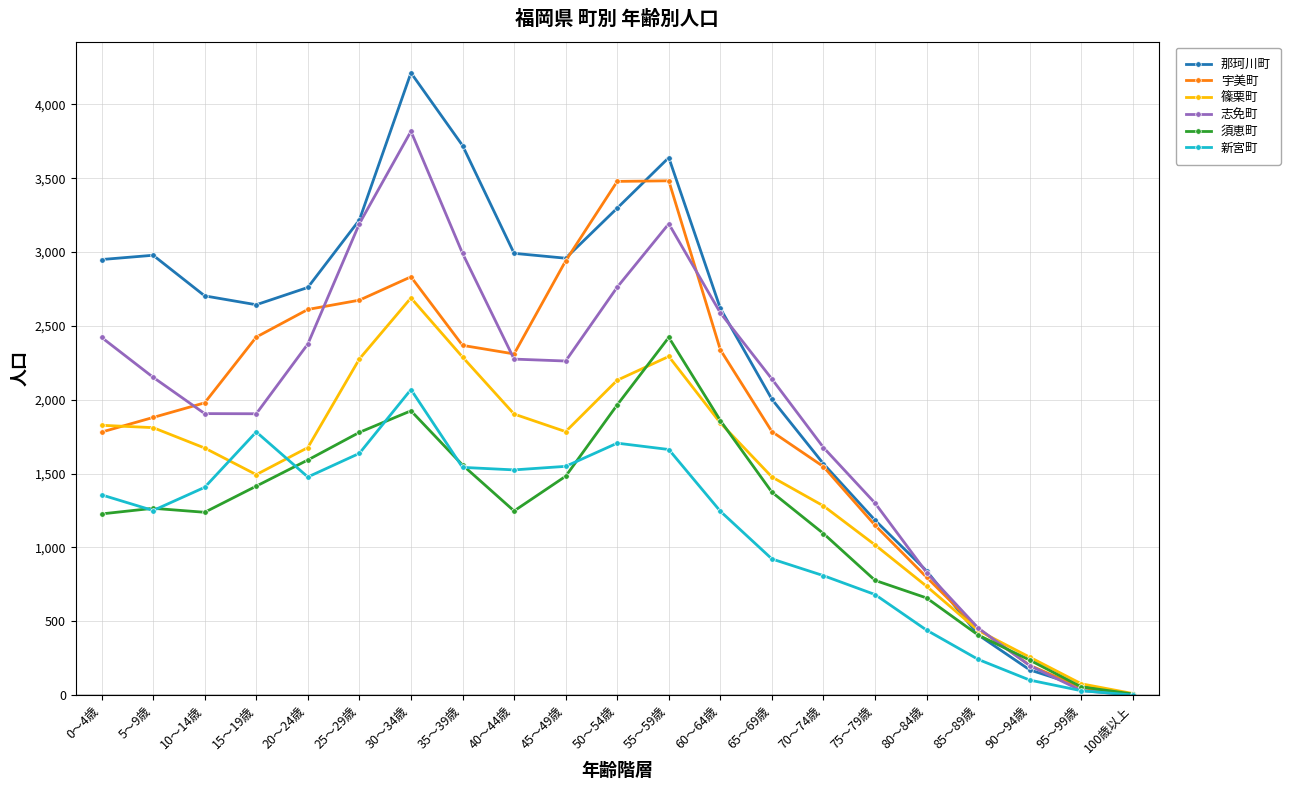

True or false: 宇美町 and 志免町 intersect in this chart.

True